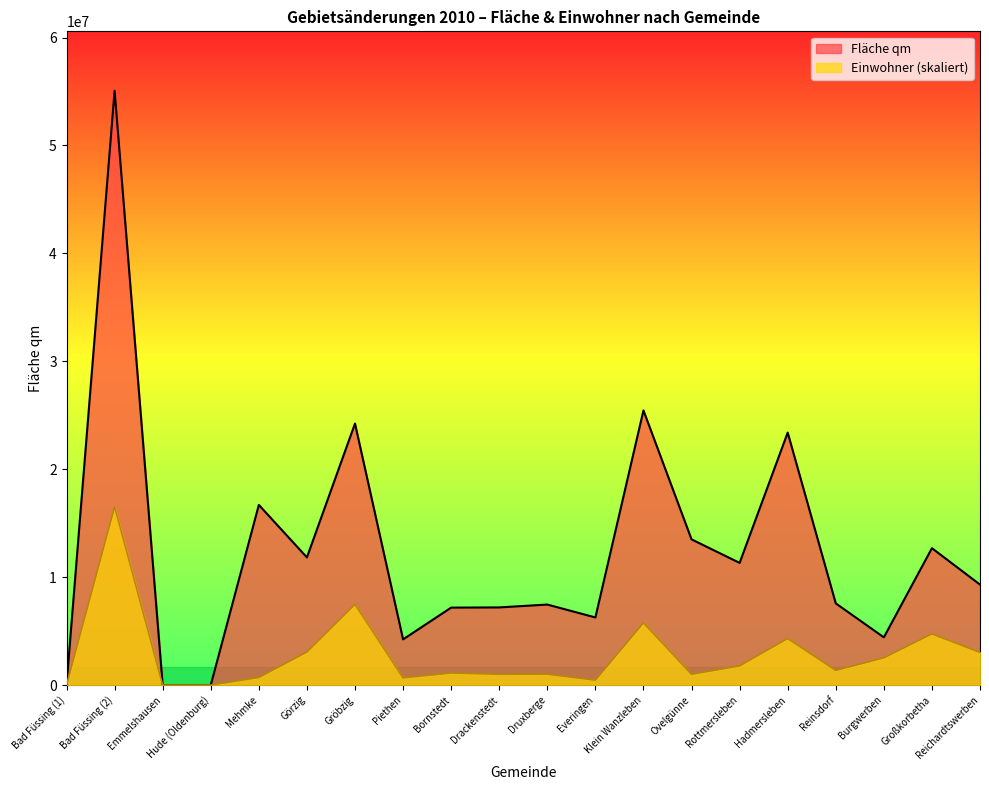

What position from the right is Piethen?

13